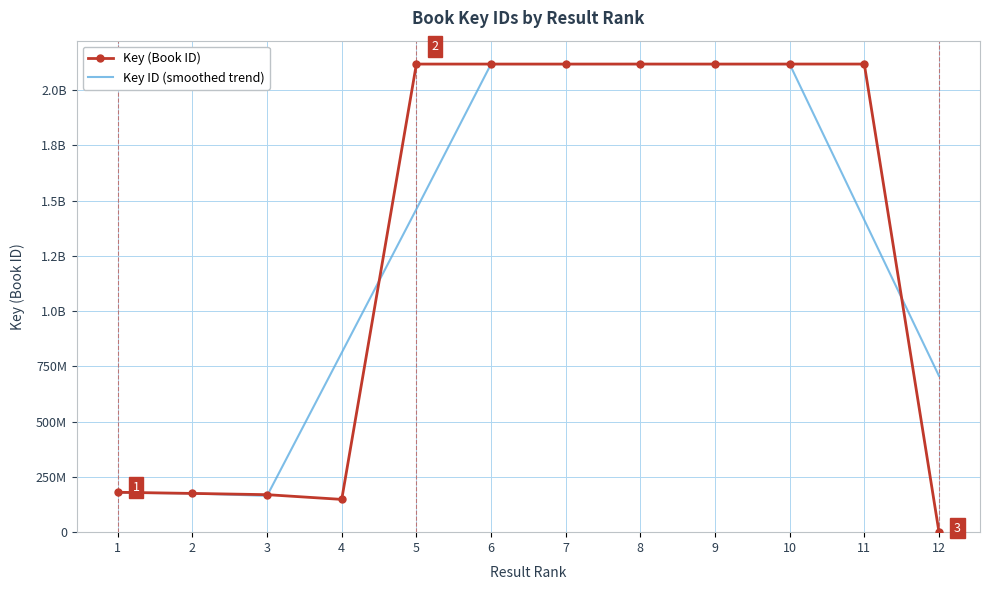

What are all the series names shown in the legend?

Key (Book ID), Key ID (smoothed trend)